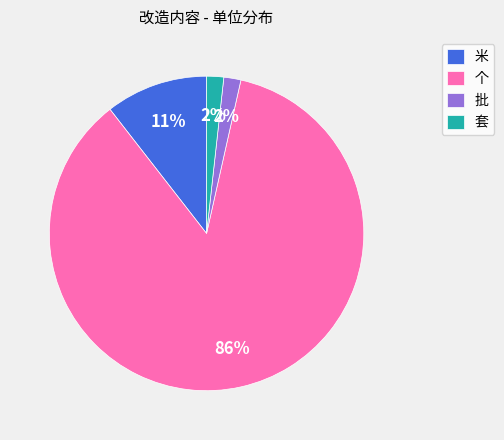

How many segments does this pie chart have?

4